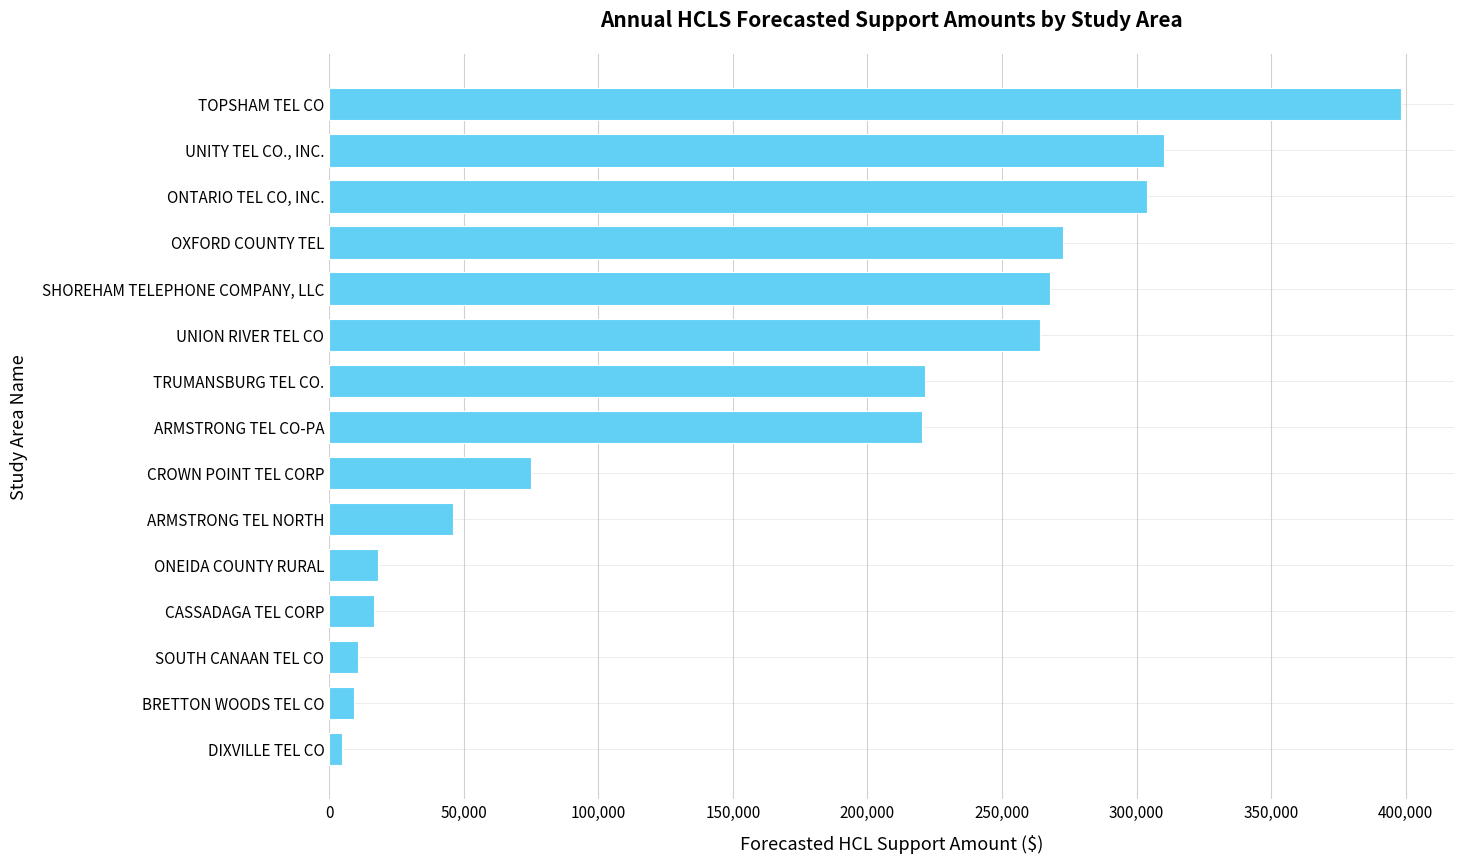

List the labels in order of value, largest first.

TOPSHAM TEL CO, UNITY TEL CO., INC., ONTARIO TEL CO, INC., OXFORD COUNTY TEL, SHOREHAM TELEPHONE COMPANY, LLC, UNION RIVER TEL CO, TRUMANSBURG TEL CO., ARMSTRONG TEL CO-PA, CROWN POINT TEL CORP, ARMSTRONG TEL NORTH, ONEIDA COUNTY RURAL, CASSADAGA TEL CORP, SOUTH CANAAN TEL CO, BRETTON WOODS TEL CO, DIXVILLE TEL CO